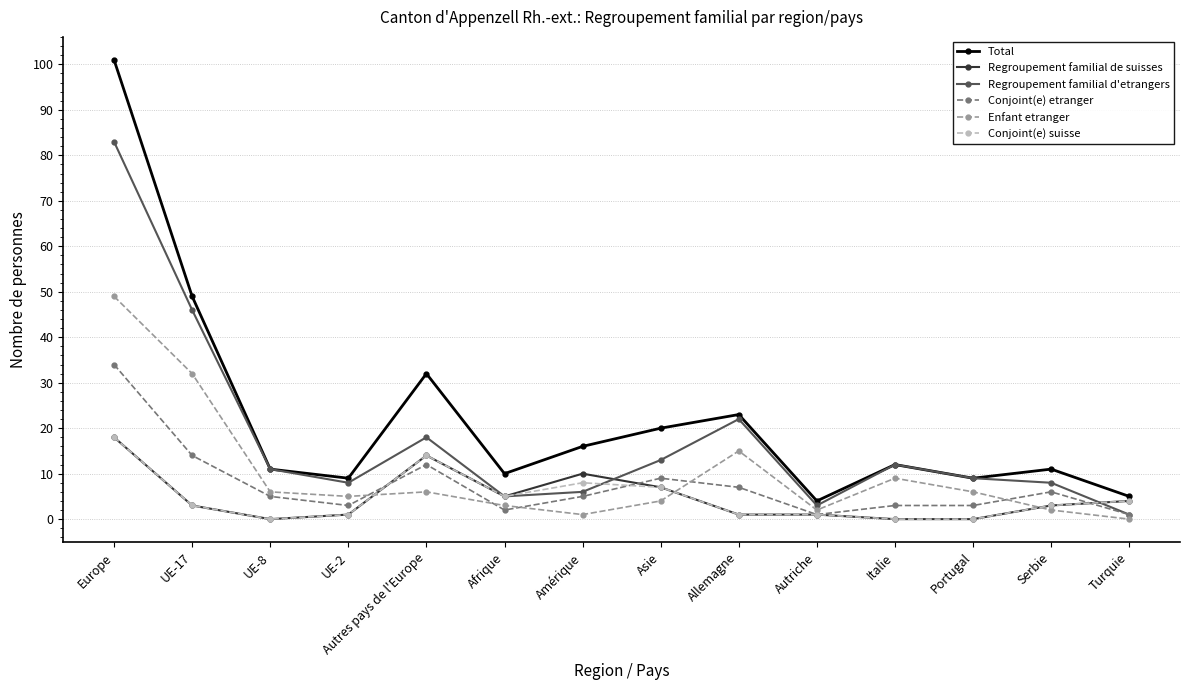

Reading left to right, list all the values displayed in this chart.

Total: 101	49	11	9	32	10	16	20	23	4	12	9	11	5
Regroupement familial de suisses: 18	3	0	1	14	5	10	7	1	1	0	0	3	4
Regroupement familial d'etrangers: 83	46	11	8	18	5	6	13	22	3	12	9	8	1
Conjoint(e) etranger: 34	14	5	3	12	2	5	9	7	1	3	3	6	1
Enfant etranger: 49	32	6	5	6	3	1	4	15	2	9	6	2	0
Conjoint(e) suisse: 18	3	0	1	14	5	8	7	1	1	0	0	3	4